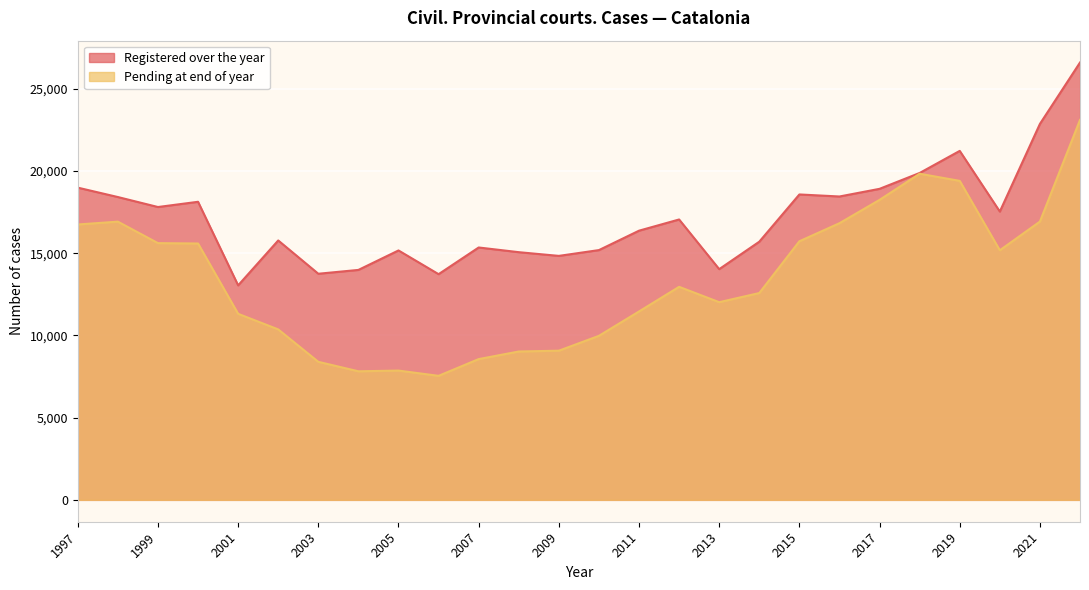

What is the difference between the maximum and second lowest values in the Registered over the year series?

12870